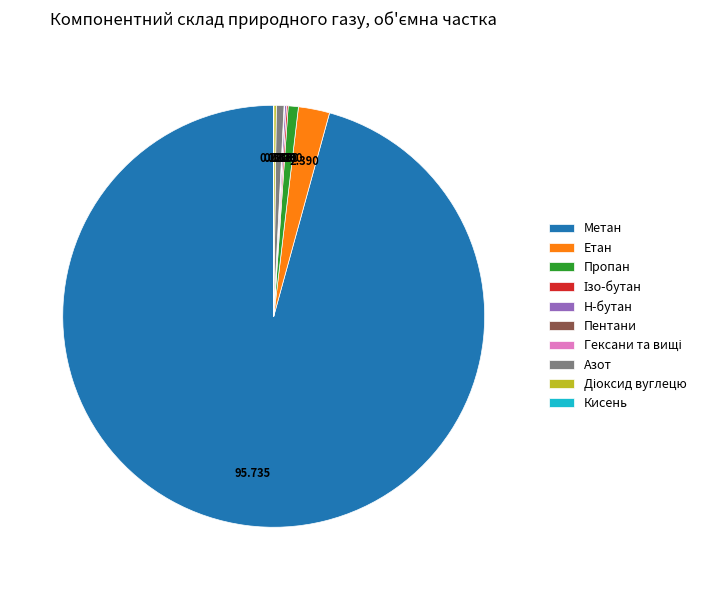

What is the largest slice in the pie chart?

Метан